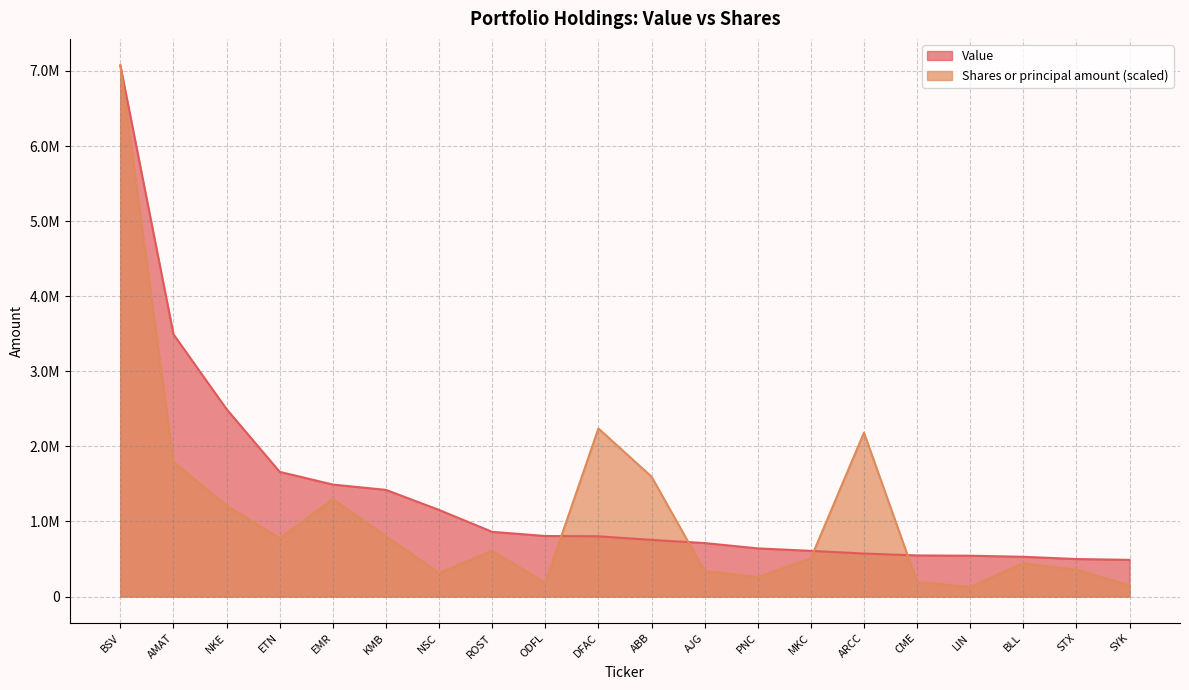

Where does the Shares or principal amount series first go above 609167?

BSV